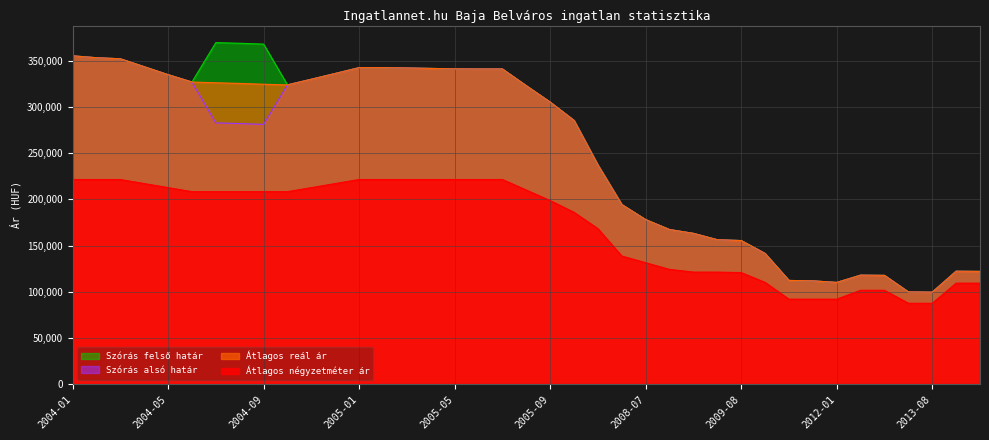

Is the value of Átlagos reál ár at 2005-08 greater than the value of Szórás felső határ at 2004-04?

No